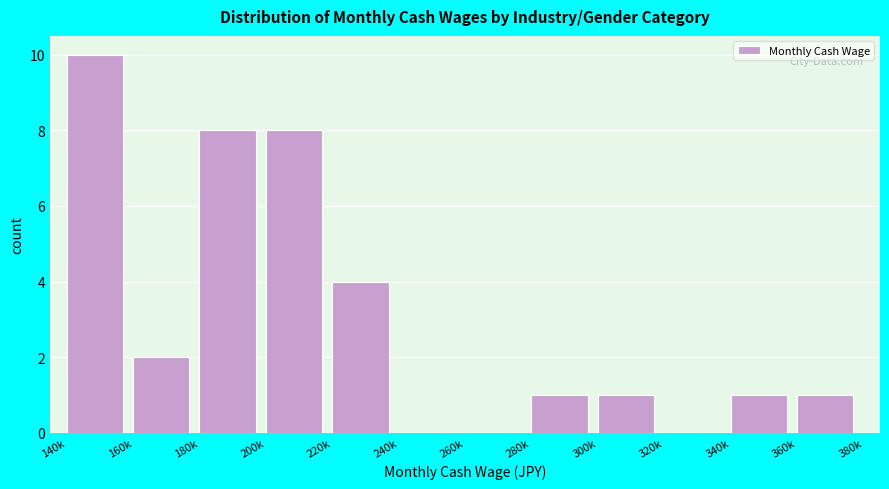

Reading left to right, what are all the values shown in this chart?

140k=10	160k=2	180k=8	200k=8	220k=4	240k=0	260k=0	280k=1	300k=1	320k=0	340k=1	360k=1